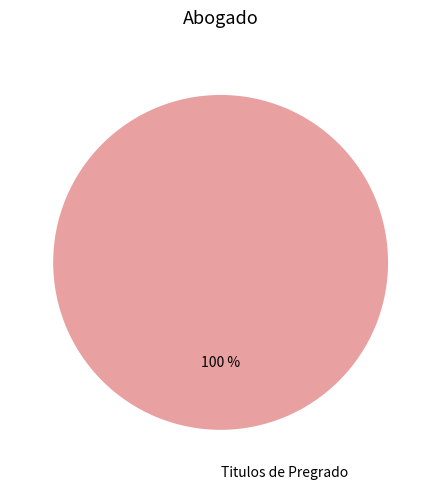

How many slices are in this pie chart?

1